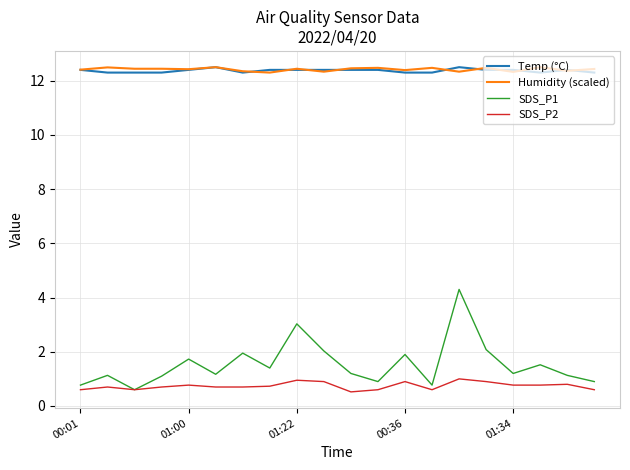

At how many categories does at least one series exceed 6?

20